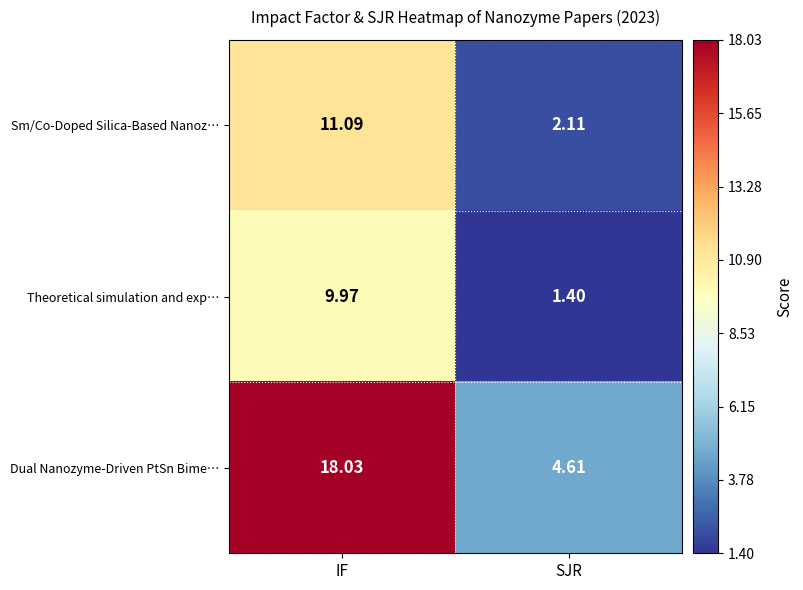

Rank the series by their maximum value, from highest to lowest.

Dual Nanozyme-Driven PtSn Bime…, Sm/Co-Doped Silica-Based Nanoz…, Theoretical simulation and exp…